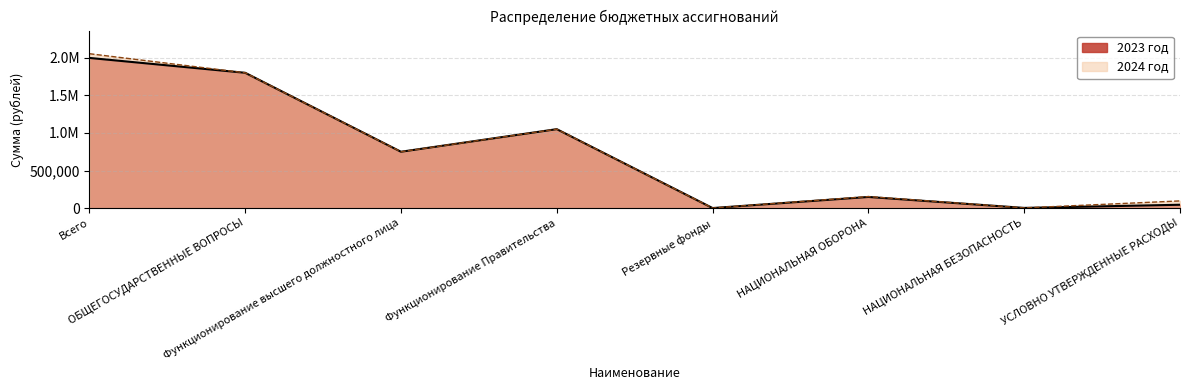

What is the label of the 7th point from the right?

ОБЩЕГОСУДАРСТВЕННЫЕ ВОПРОСЫ